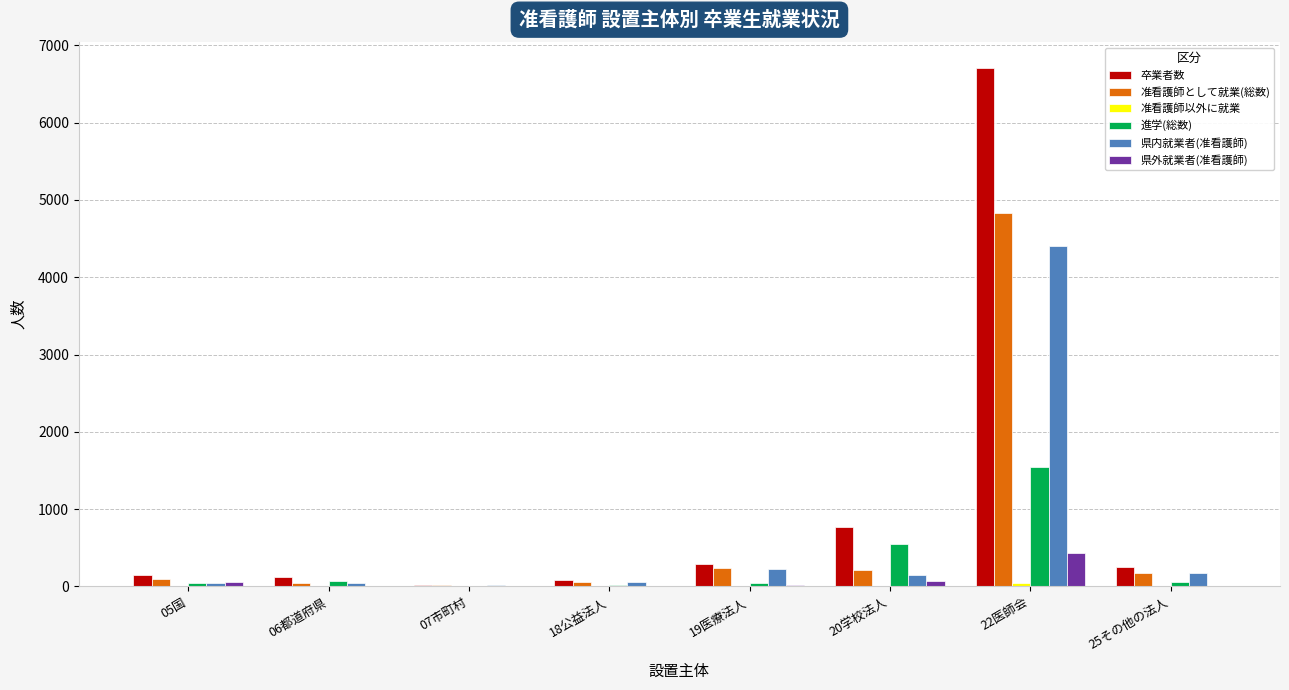

What is the highest value of the 県外就業者(准看護師) series?

428